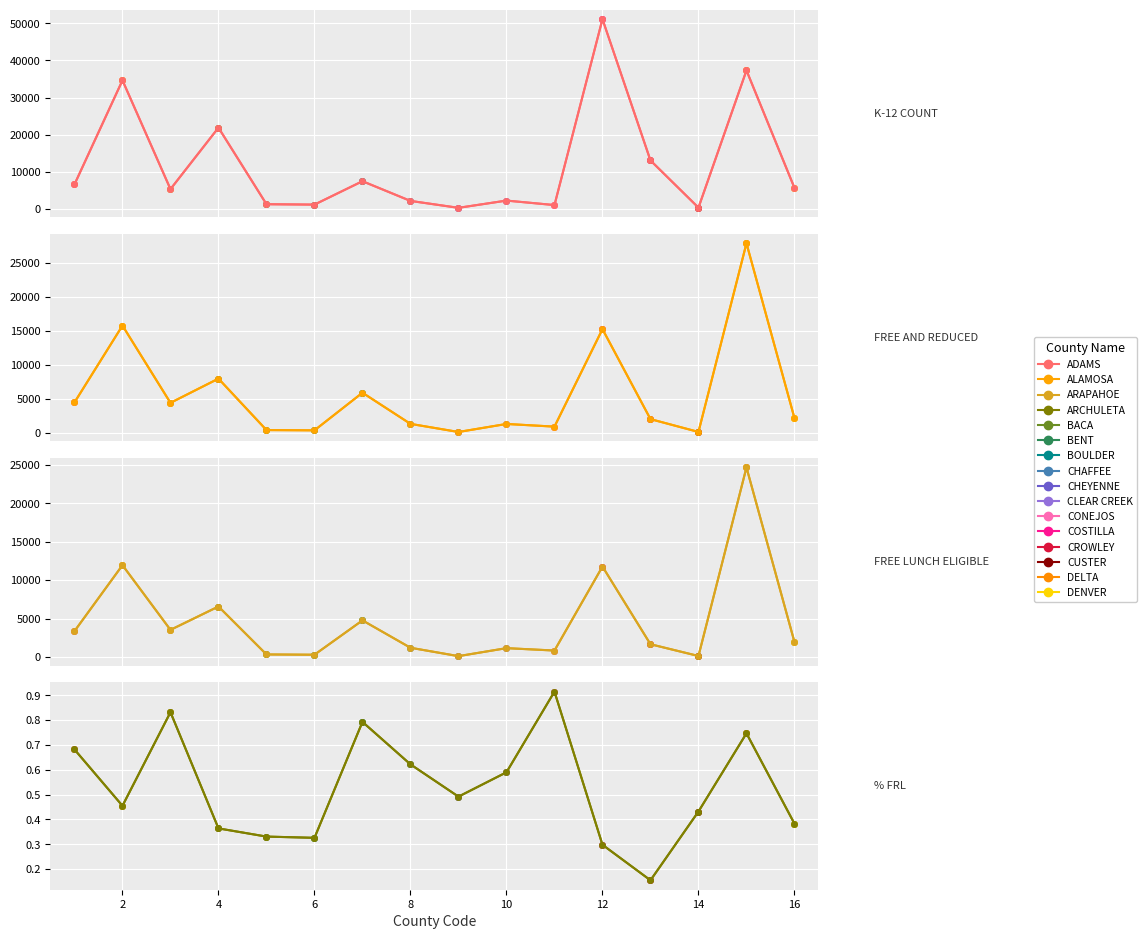

Count the number of categories in the chart.

16